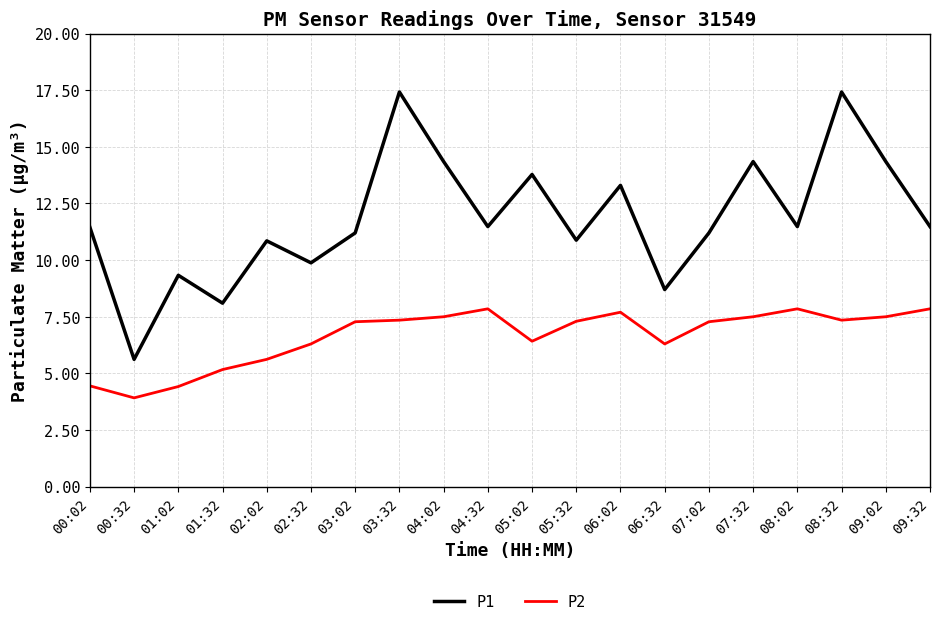

The value of P2 at 04:02 is 3.7. True or false?

False